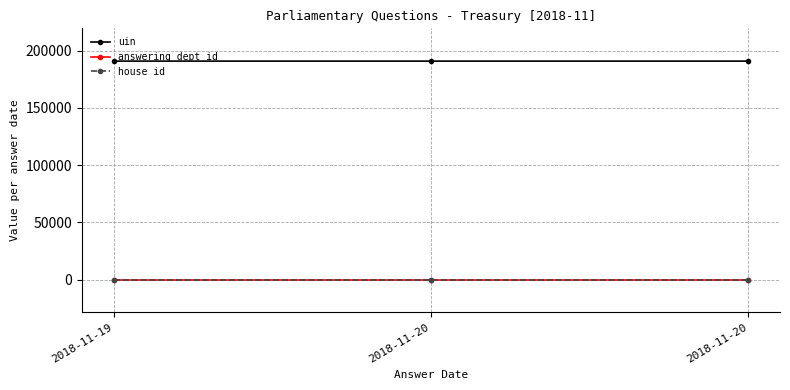

What are all the series names shown in the legend?

uin, answering dept id, house id